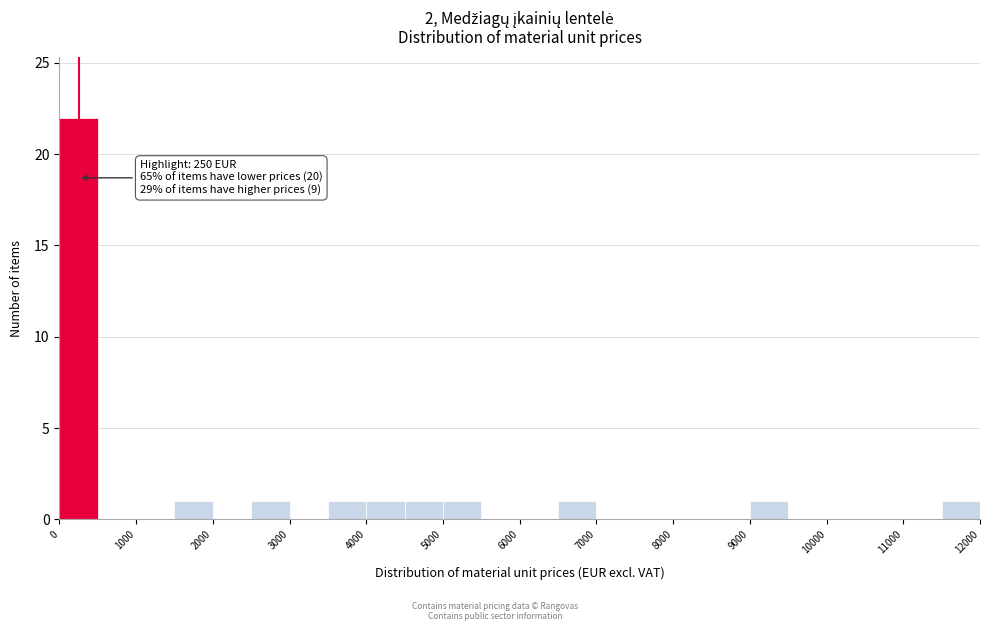

Which range on the x-axis has the tallest bar?

0 to 500